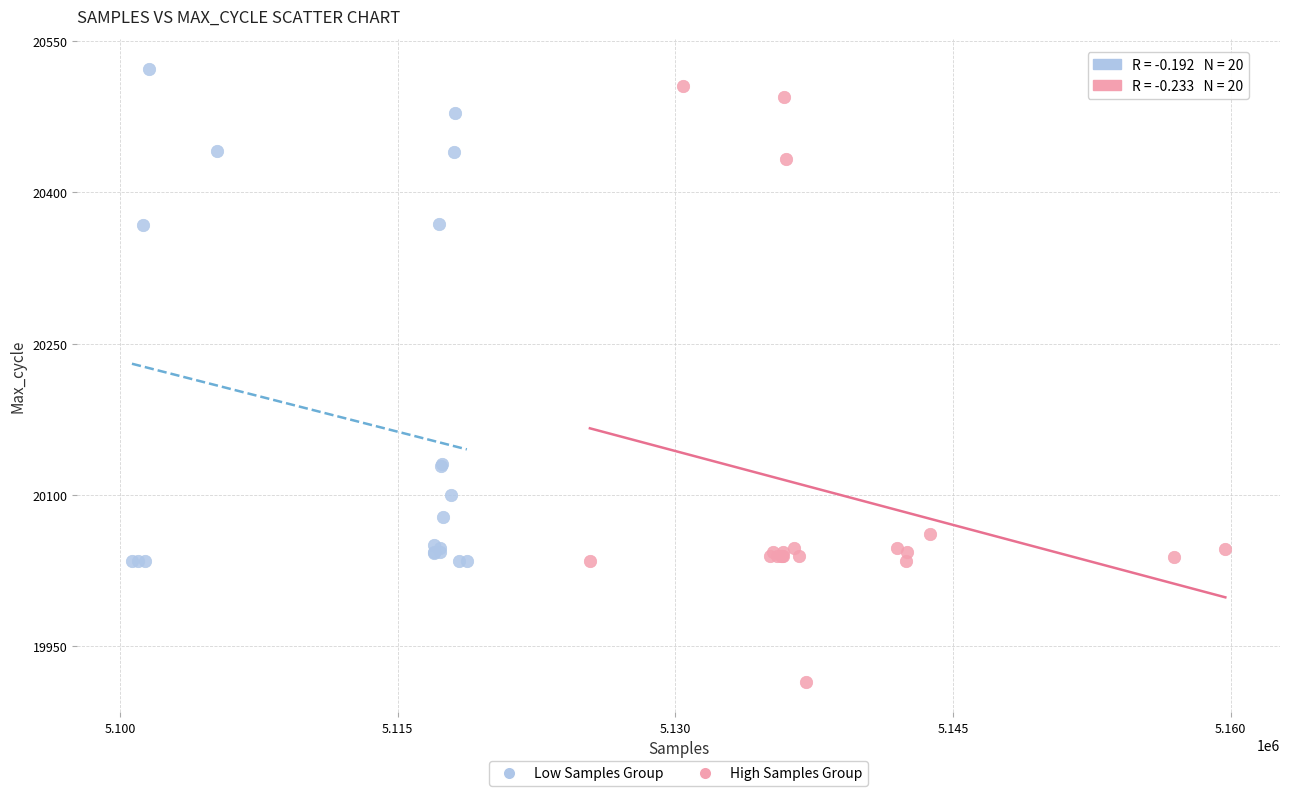

Which series contains the highest Y value?

Low Samples Group